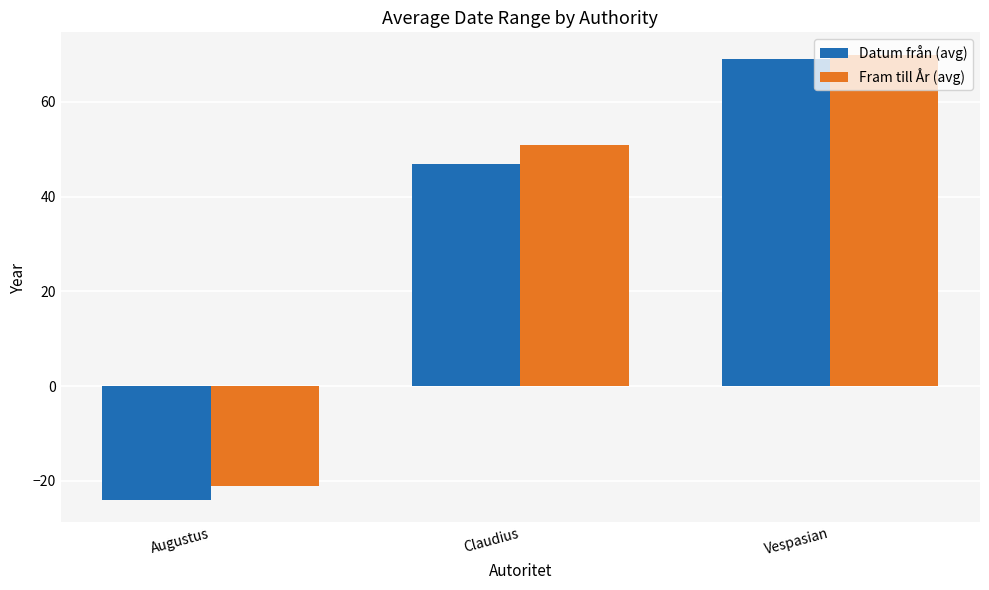

How many values in Fram till År (avg) are above zero?

2